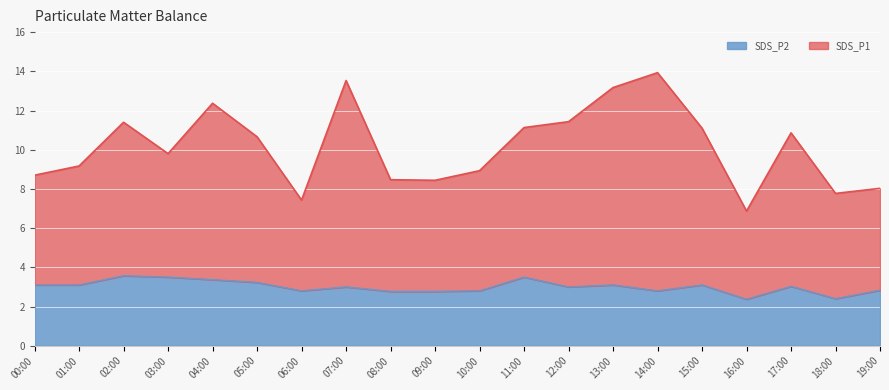

What is the difference between the maximum and minimum values in the SDS_P1 series?

7.1